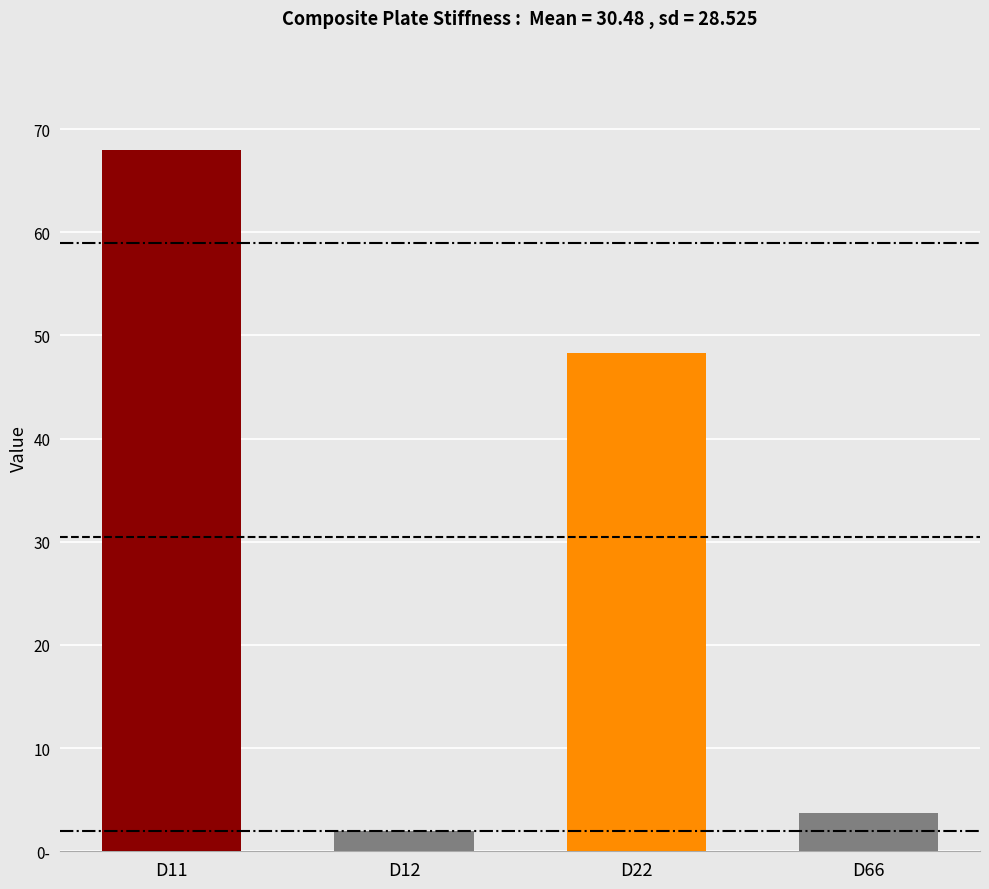

What is the smallest value displayed?

1.9